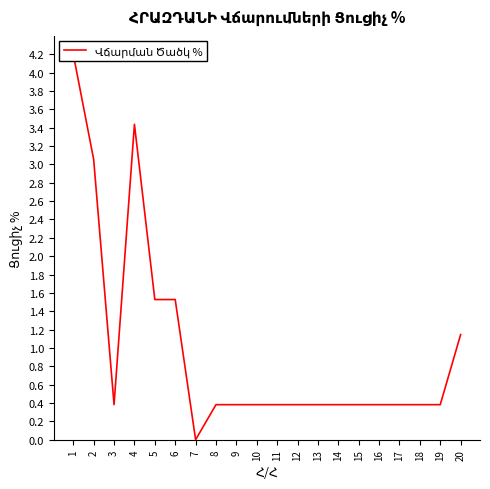

Is this an area chart (filled region under the line)?

No